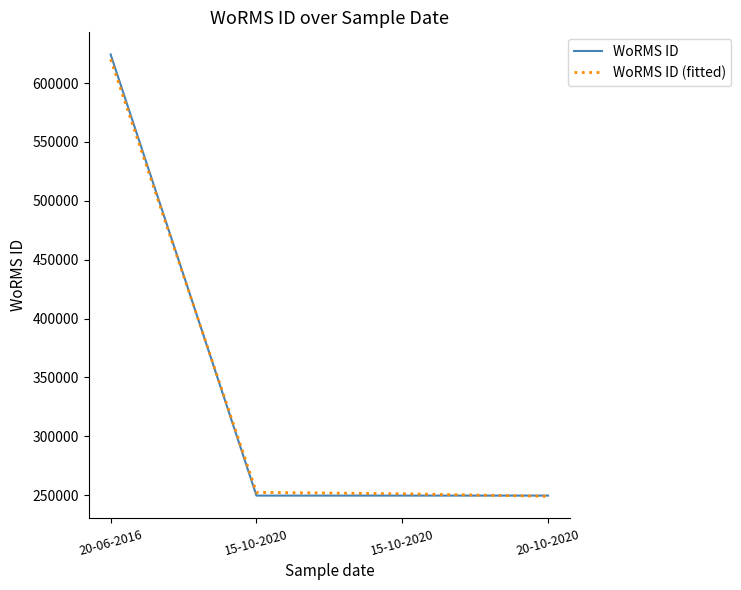

What is the difference between the WoRMS ID (fitted) values at 20-10-2020 and 15-10-2020?

2157